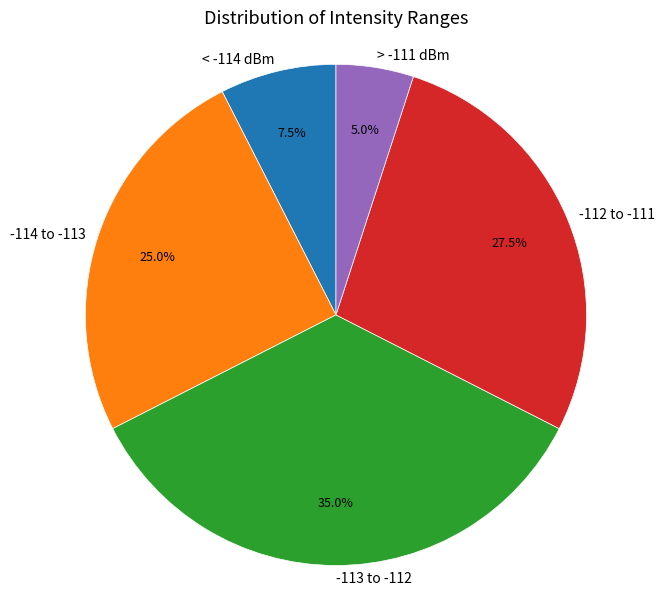

How many segments does this pie chart have?

5